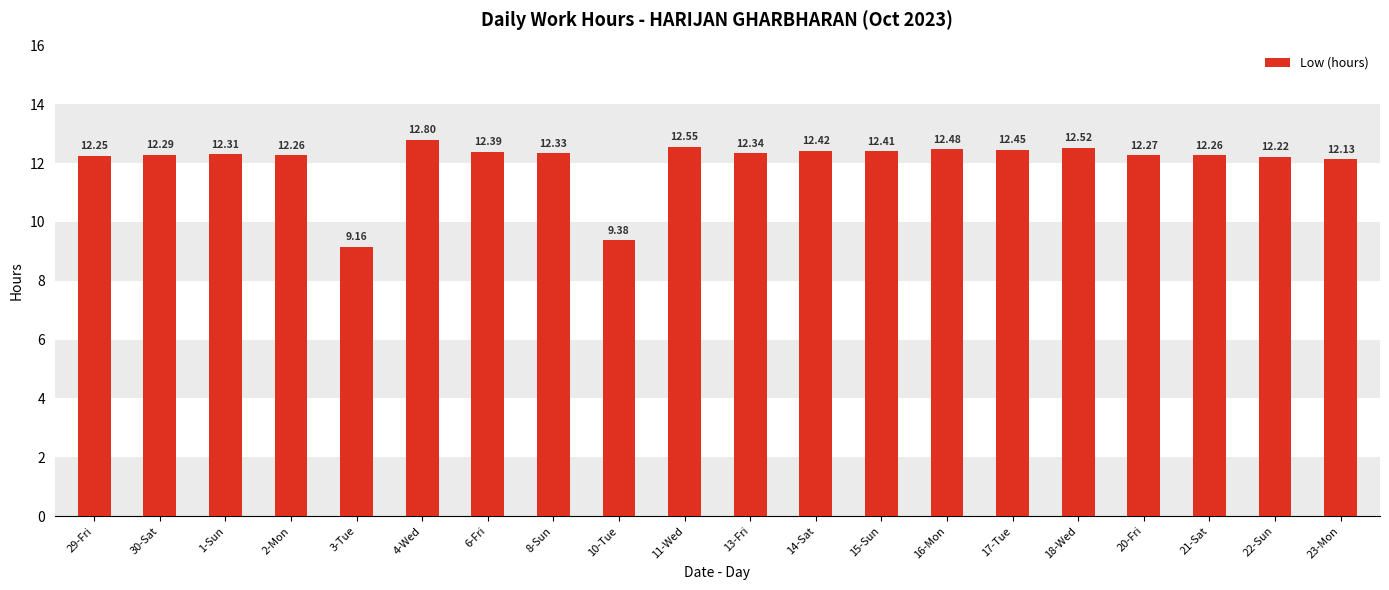

Which label corresponds to the largest value in the chart?

4-Wed